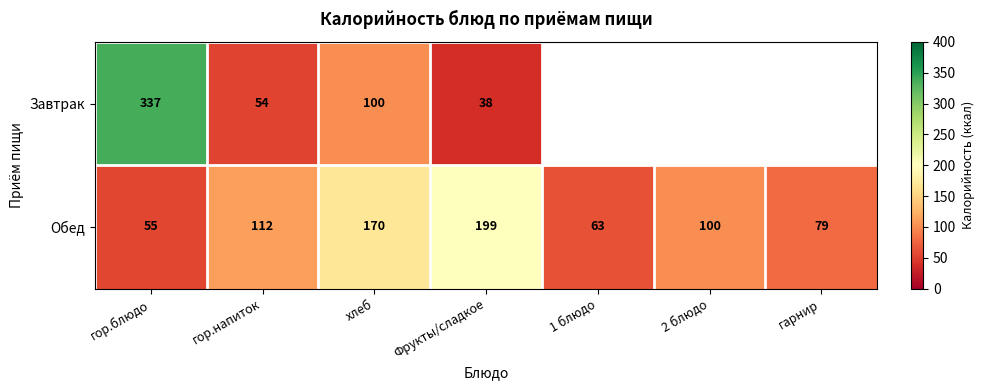

Between гор.блюдо and гор.напиток, which series saw the biggest shift?

Завтрак